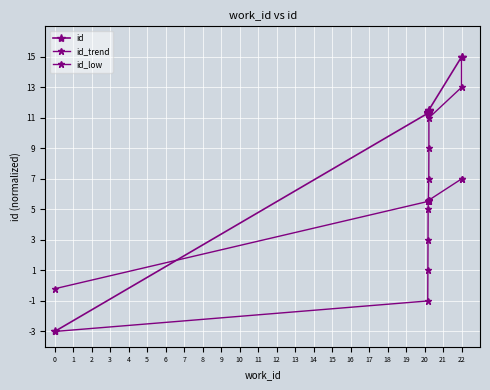

How many times do id_low and id cross each other?

1